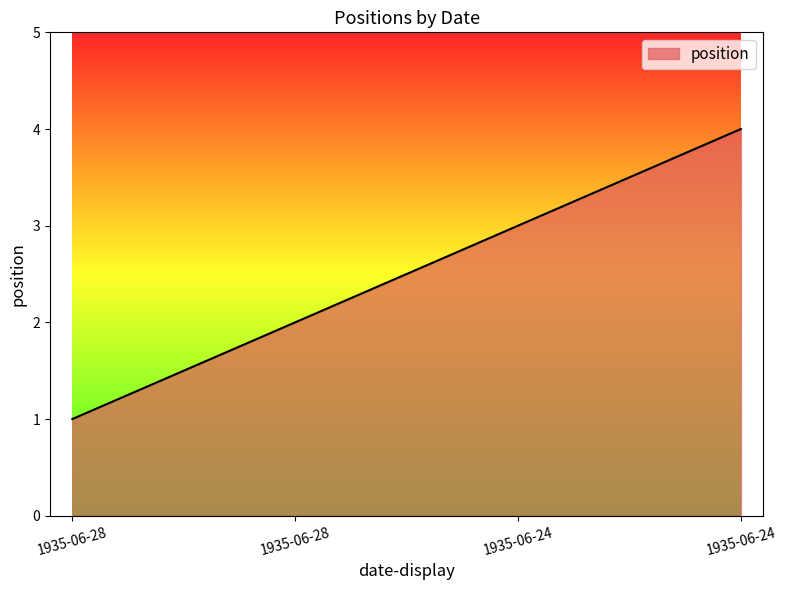

Does the chart display data point markers on the line(s)?

No